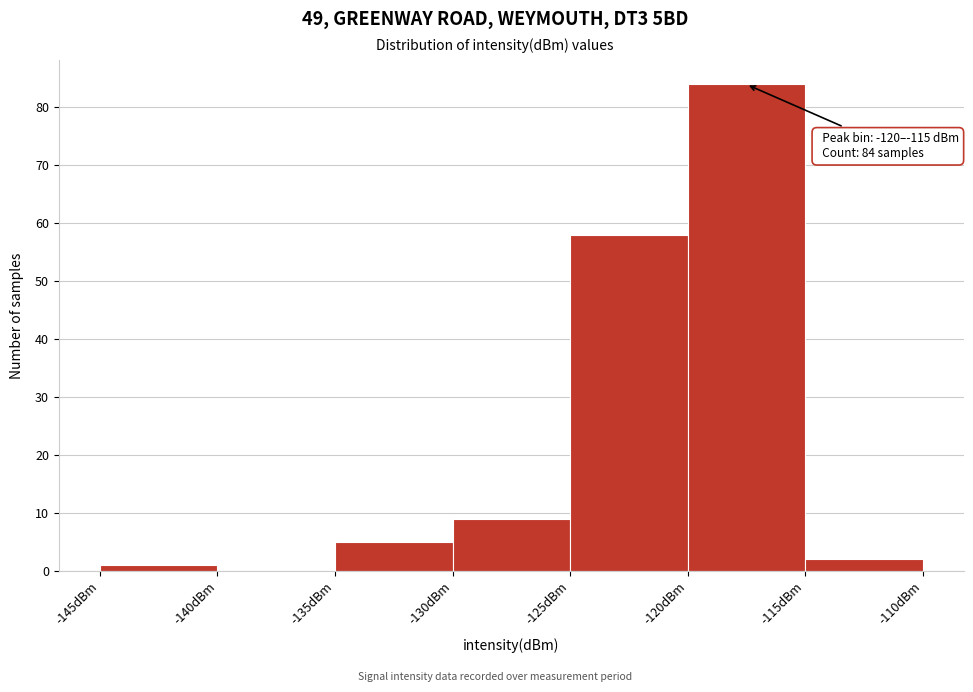

Over which range of the x-axis is the bar tallest?

-120 to -115